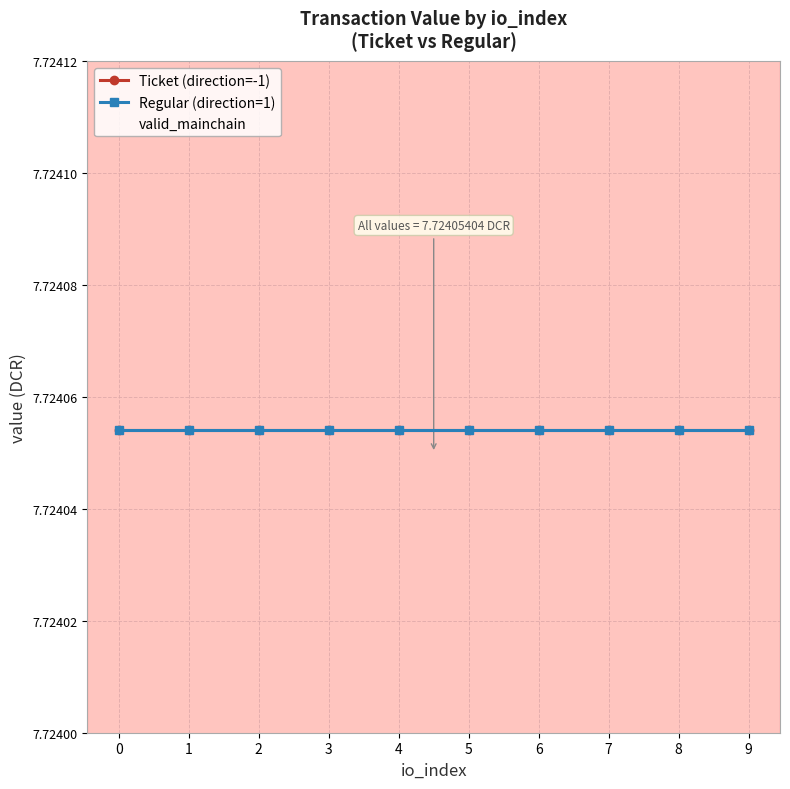

At 9, list the series in order from smallest to largest.

valid_mainchain, Ticket (direction=-1), Regular (direction=1)